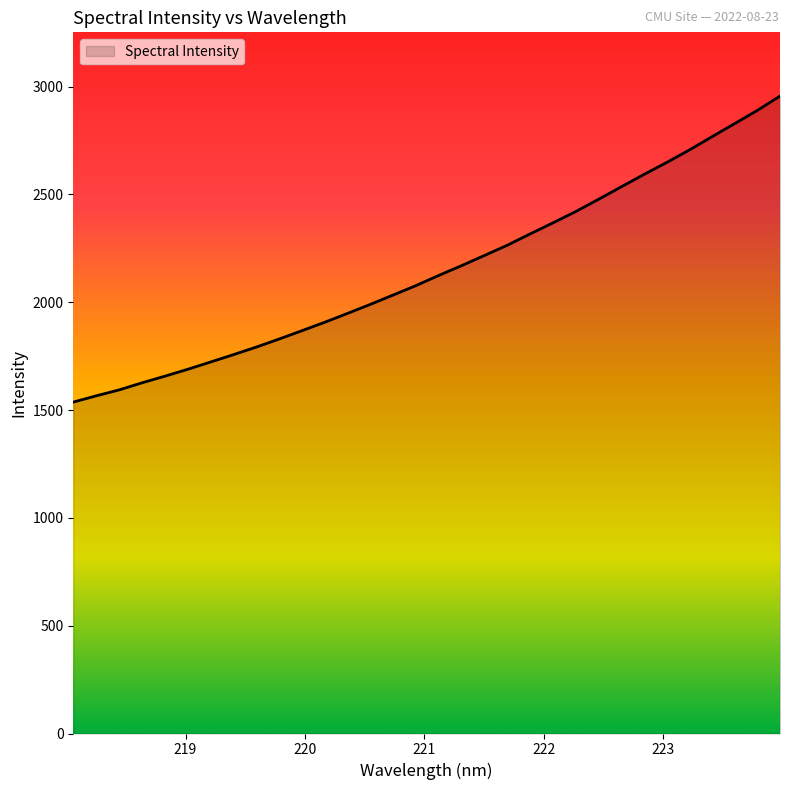

What is the smallest value displayed?

1537.0